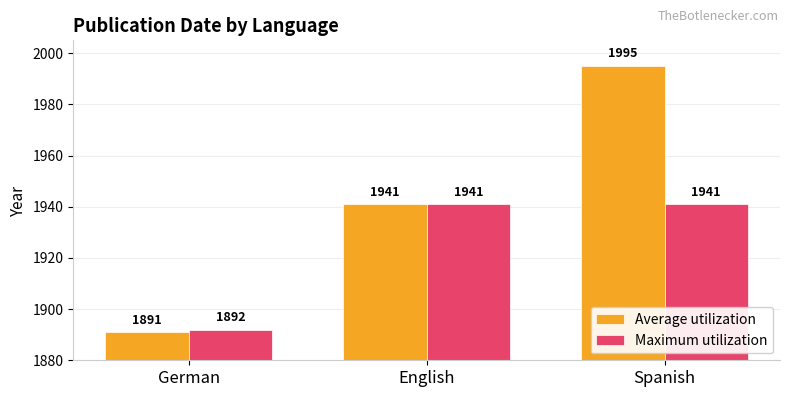

What is the difference between the maximum and minimum values in the Maximum utilization series?

49